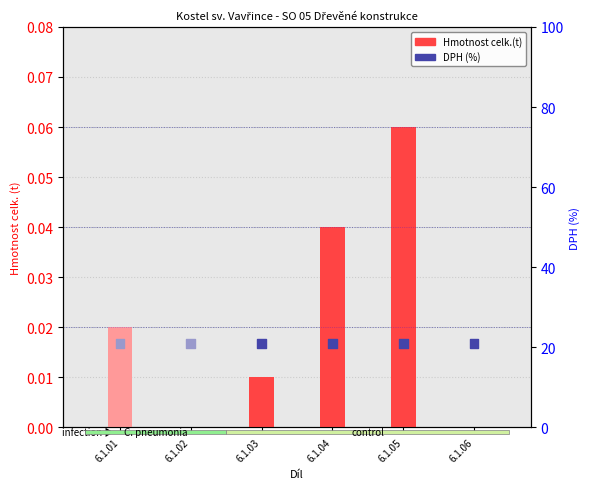

Is the value of DPH (%) at 6.1.03 greater than the value of Hmotnost celk.(t) at 6.1.05?

Yes